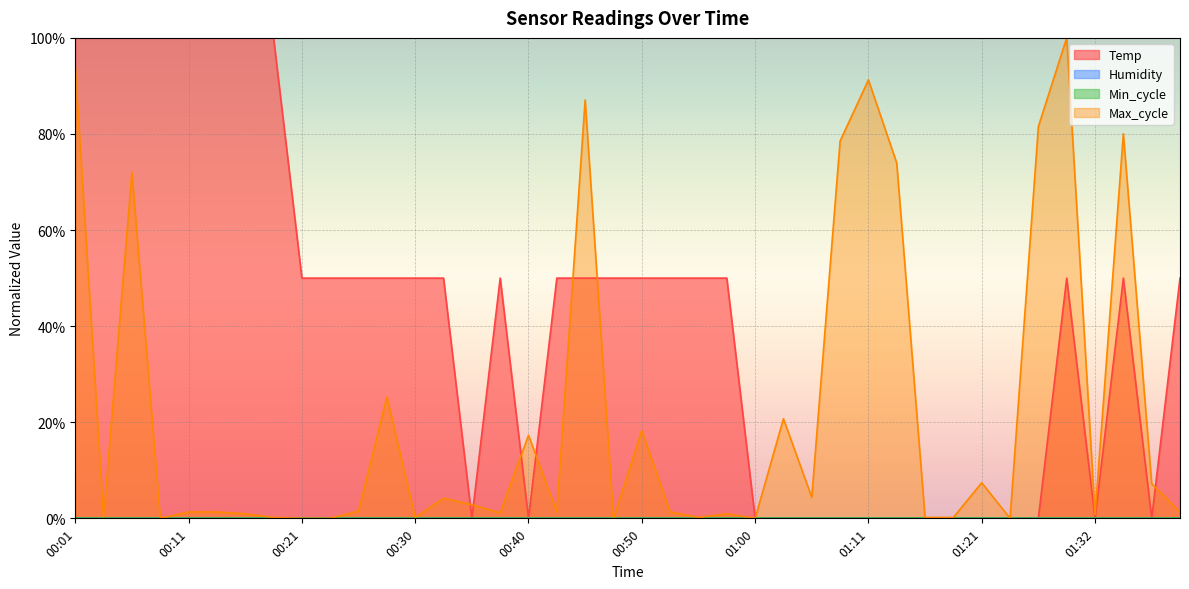

Which has a higher value, 00:33 or 00:06?

00:06